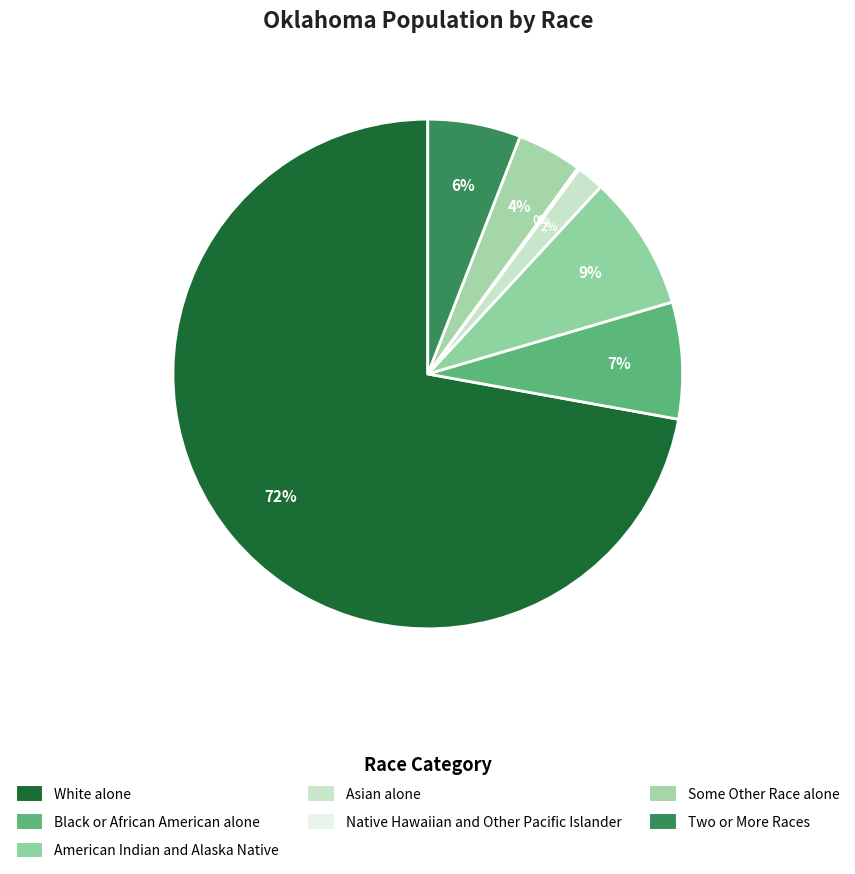

How many segments does this pie chart have?

7